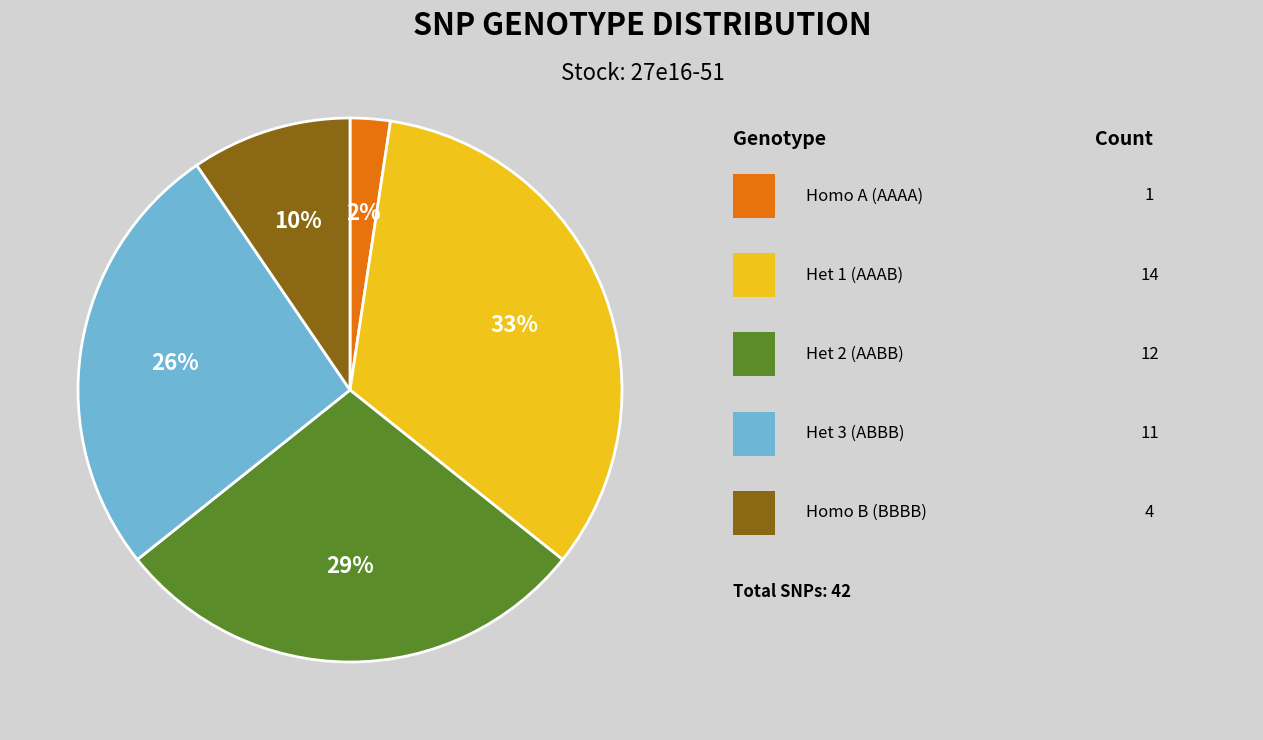

Is there a majority slice in this chart?

No